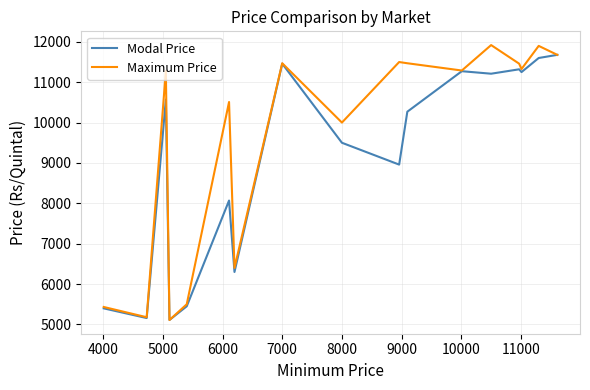

What is the maximum value for Modal Price?

11677